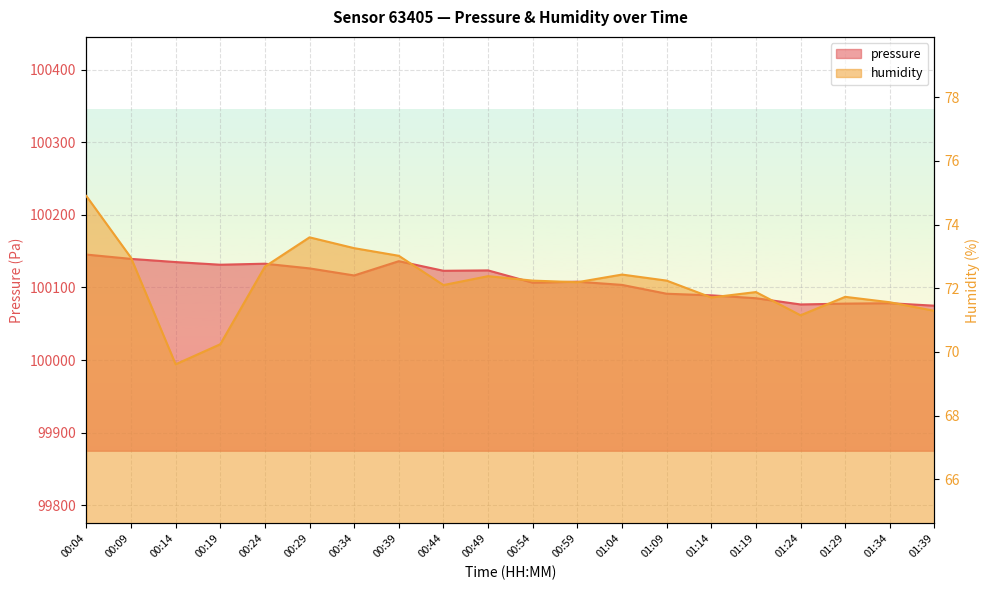

True or false: humidity has a value of 50.1 at 00:04.

False